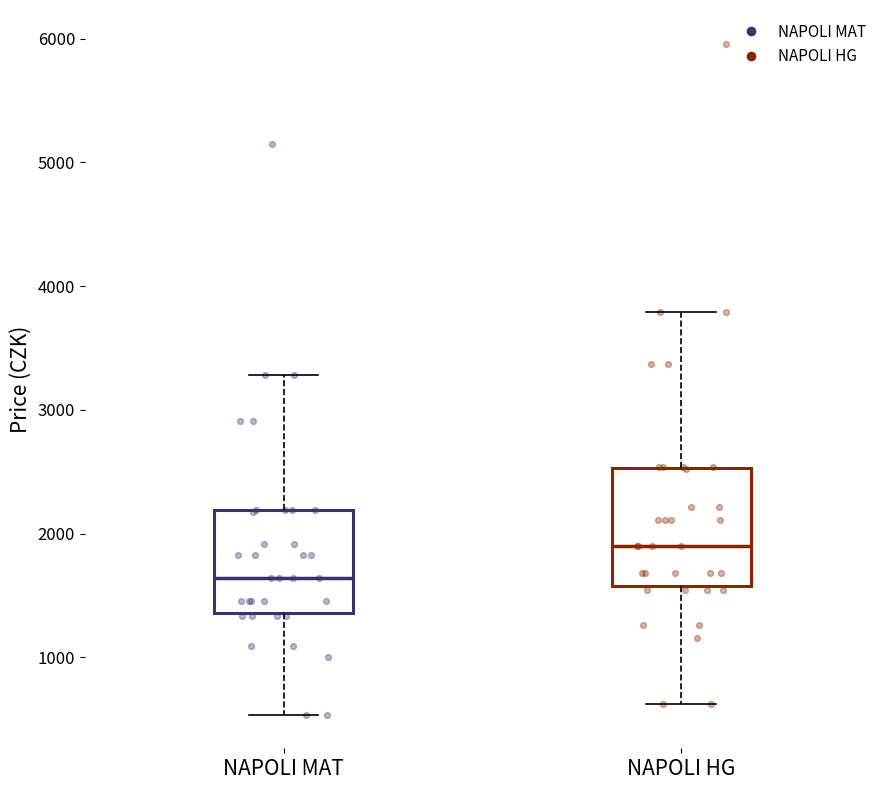

Which box is the tallest, from its lower edge to its upper edge?

NAPOLI HG